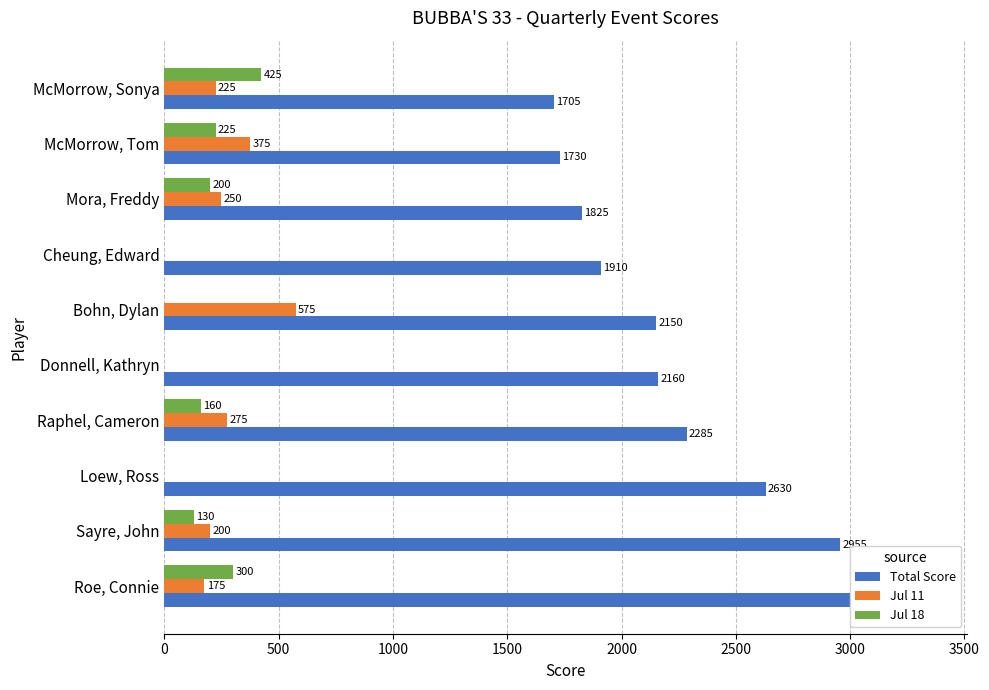

Which series changed the most between Sayre, John and Raphel, Cameron?

Total Score